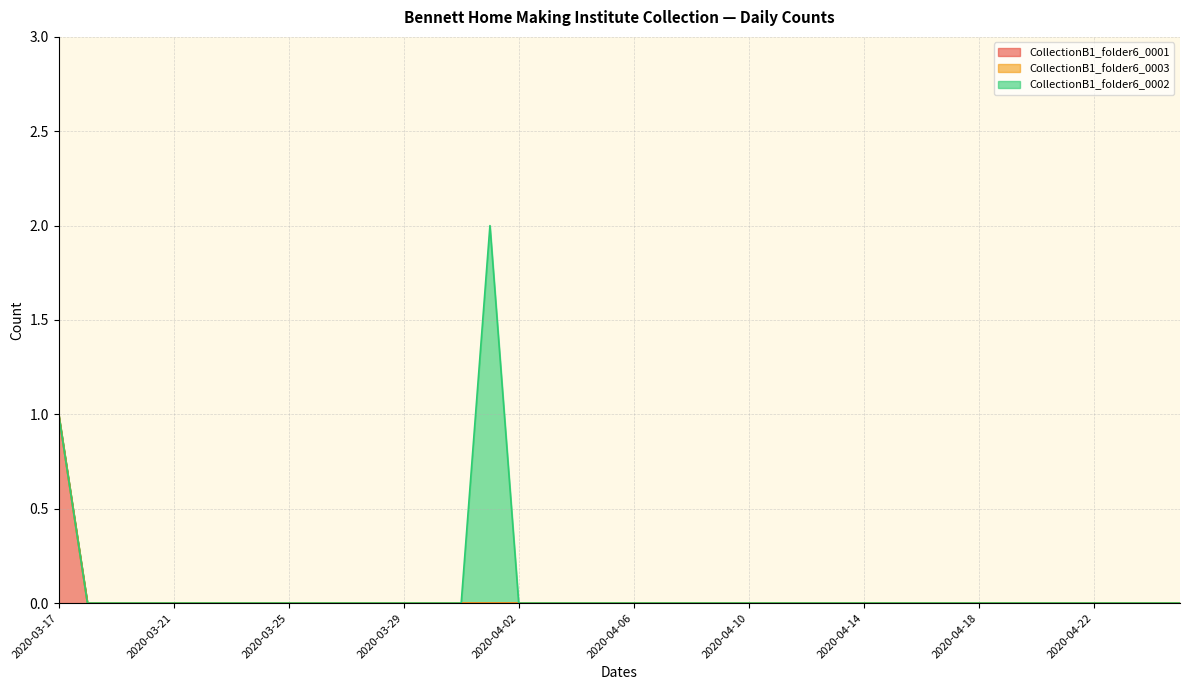

Reading left to right, transcribe all the data shown in this chart.

CollectionB1_folder6_0001: 1	0	0	0	0	0	0	0	0	0	0	0	0	0	0	0	0	0	0	0	0	0	0	0	0	0	0	0	0	0	0	0	0	0	0	0	0	0	0	0
CollectionB1_folder6_0003: 0	0	0	0	0	0	0	0	0	0	0	0	0	0	0	0	0	0	0	0	0	0	0	0	0	0	0	0	0	0	0	0	0	0	0	0	0	0	0	0
CollectionB1_folder6_0002: 0	0	0	0	0	0	0	0	0	0	0	0	0	0	0	2	0	0	0	0	0	0	0	0	0	0	0	0	0	0	0	0	0	0	0	0	0	0	0	0